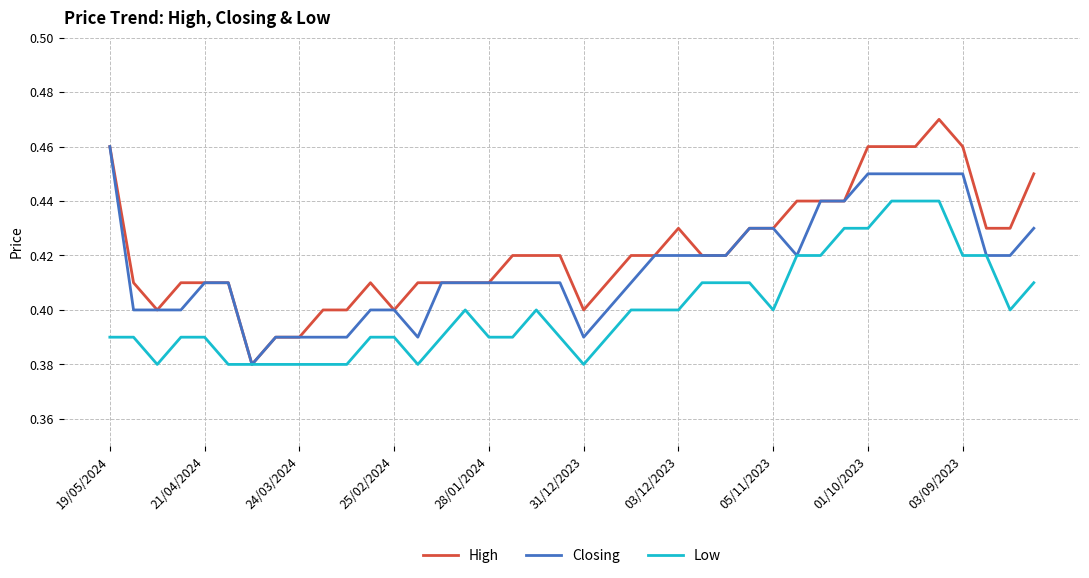

Which series has the widest spread of values?

High